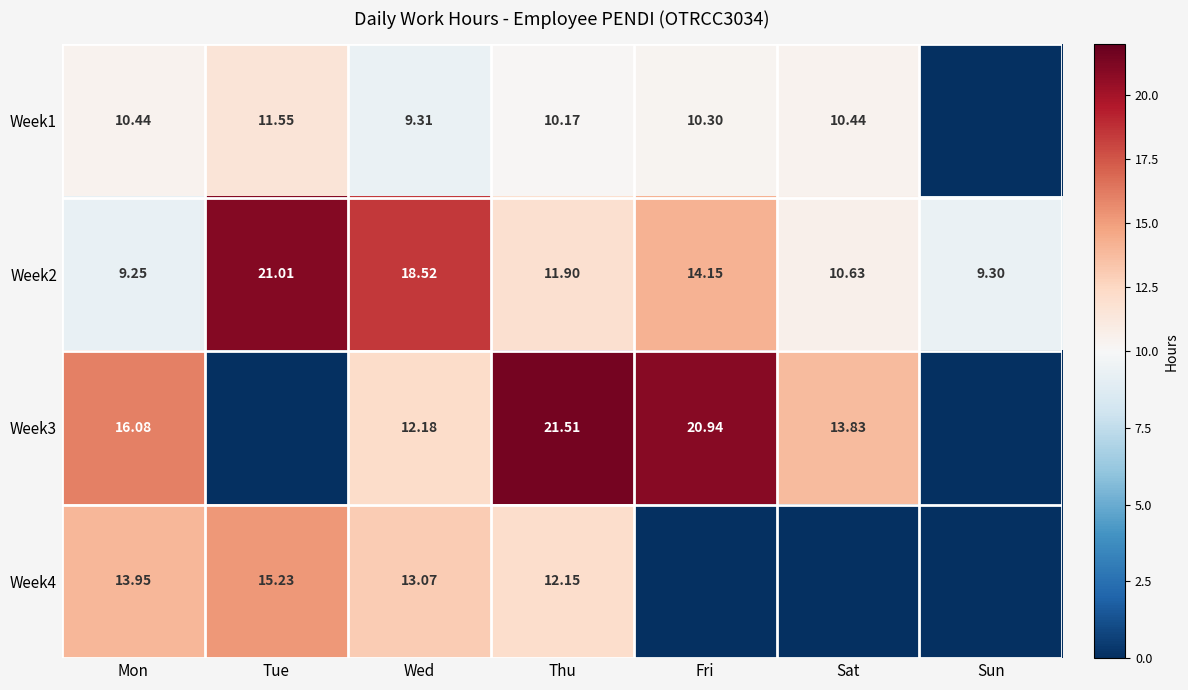

Where does the Week2 series first go above 11?

Tue